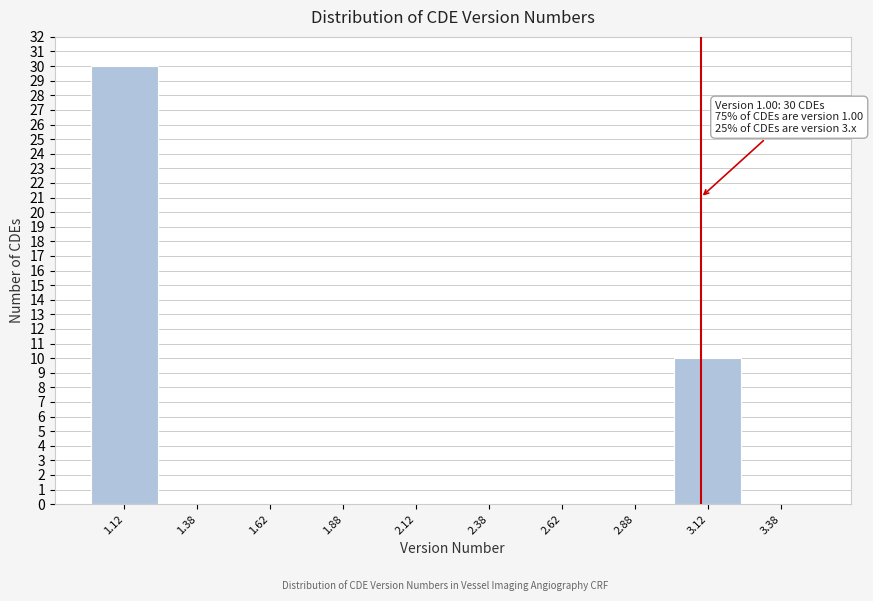

Over which range of the x-axis is the bar tallest?

1.00 to 1.25